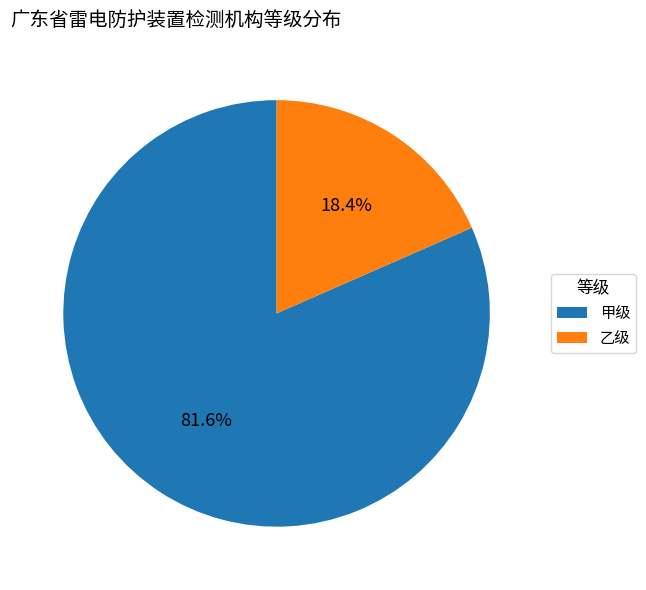

True or false: 乙级 accounts for 10% of the total.

False